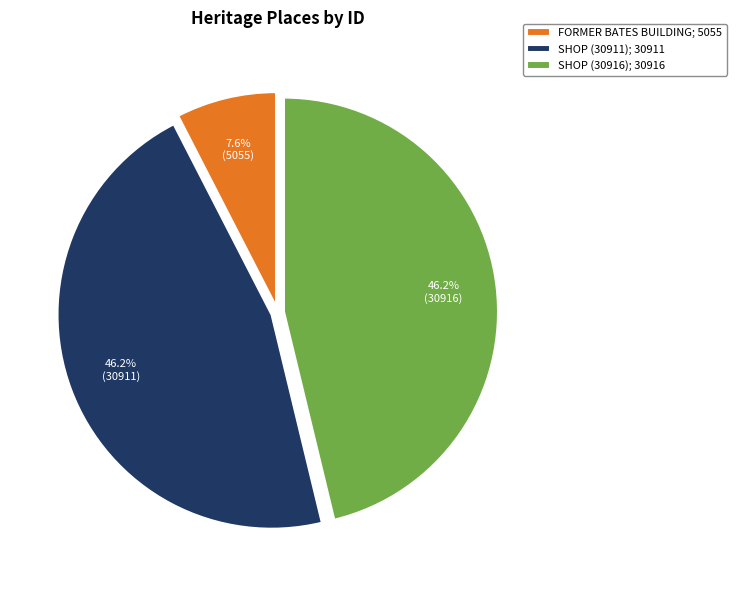

Between FORMER BATES BUILDING; 5055 and SHOP (30911); 30911, which is larger?

SHOP (30911); 30911